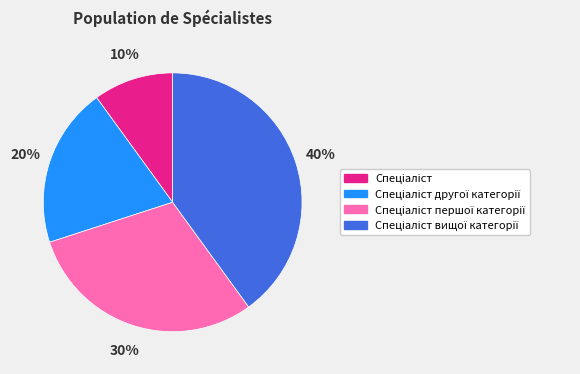

Does any single category account for the majority?

No